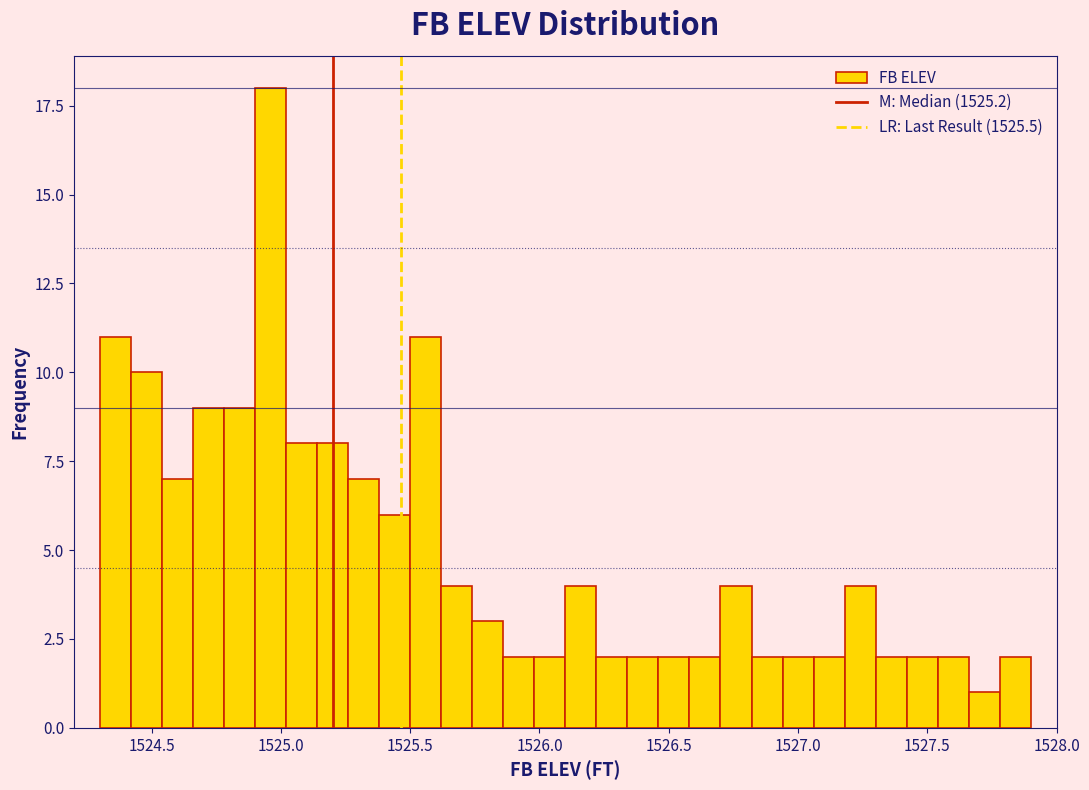

Around what value on the x-axis is the tallest bar? Give the approximate position of its centre, as read against the axis.

1524.95